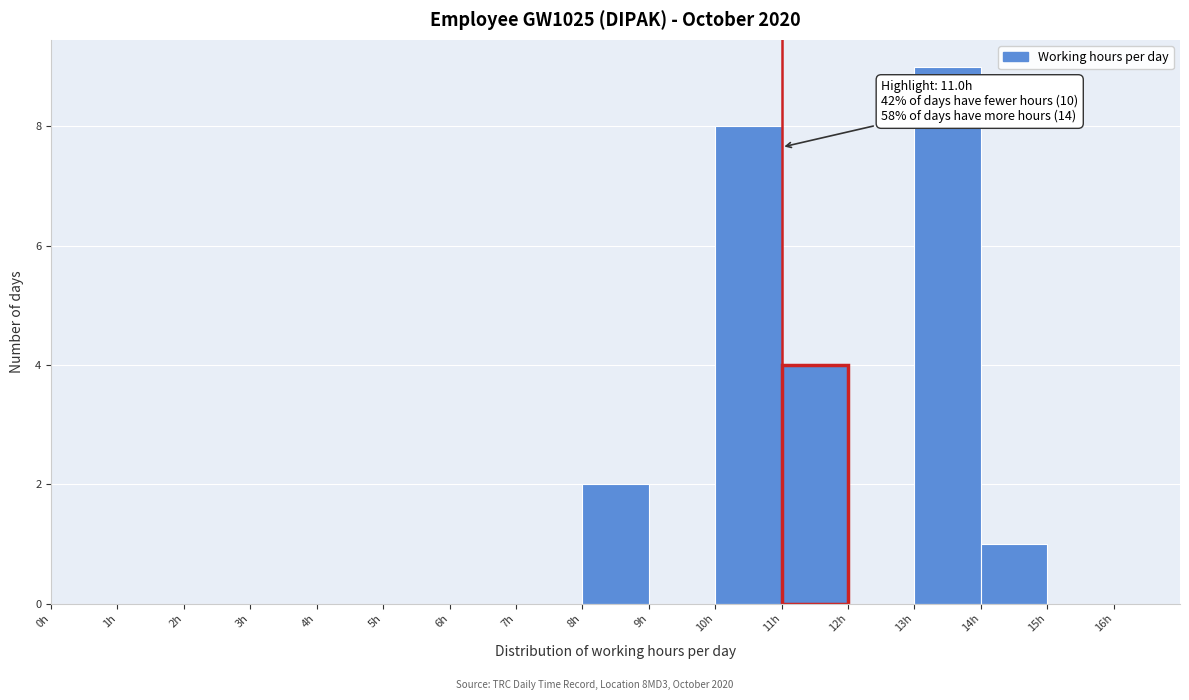

Which range on the x-axis has the tallest bar?

13 to 14